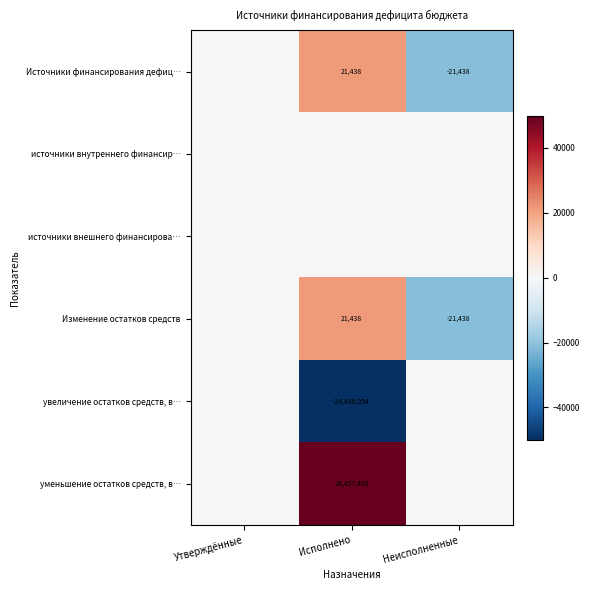

The Источники финансирования дефиц… series shows -21438 at Неисполненные. True or false?

True